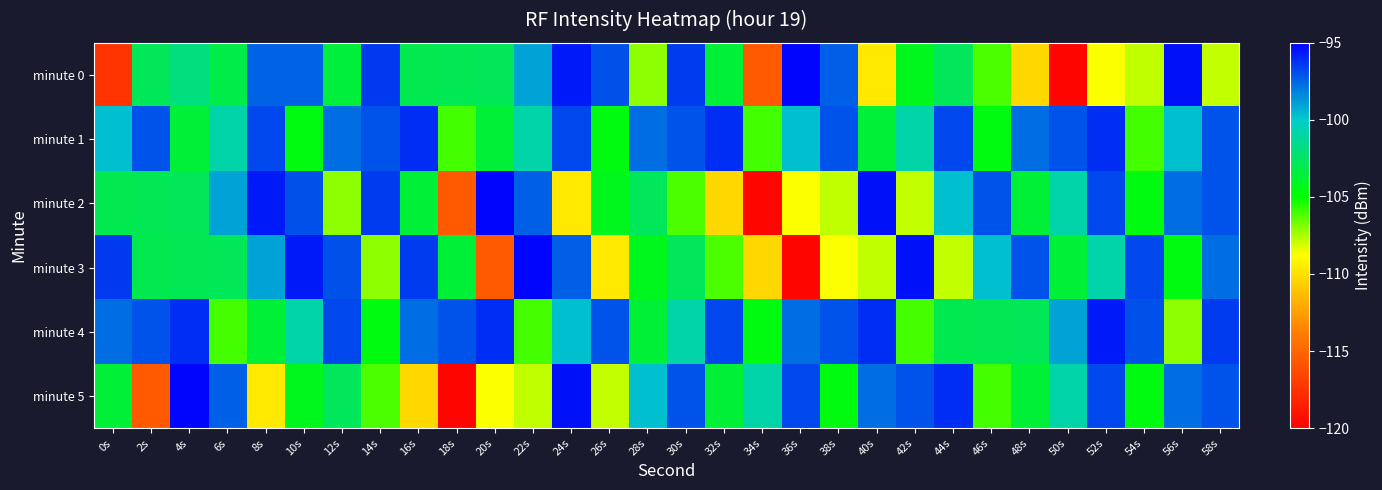

Reading left to right, extract all data points from this chart.

minute 0: 0s=-117.4	2s=-102.8	4s=-101.9	6s=-103.2	8s=-97.5	10s=-97.4	12s=-103.5	14s=-96.5	16s=-103.0	18s=-102.9	20s=-102.9	22s=-99.0	24s=-95.7	26s=-97.0	28s=-107.1	30s=-96.5	32s=-103.6	34s=-115.5	36s=-95.2	38s=-97.4	40s=-109.6	42s=-104.3	44s=-102.8	46s=-106.1	48s=-110.2	50s=-119.7	52s=-108.7	54s=-107.8	56s=-95.5	58s=-107.9
minute 1: 0s=-99.7	2s=-97.1	4s=-103.6	6s=-100.9	8s=-96.8	10s=-104.6	12s=-97.7	14s=-97.1	16s=-96.2	18s=-106.0	20s=-103.6	22s=-100.9	24s=-96.8	26s=-104.6	28s=-97.7	30s=-97.1	32s=-96.2	34s=-106.0	36s=-99.7	38s=-97.1	40s=-103.6	42s=-100.9	44s=-96.8	46s=-104.6	48s=-97.7	50s=-97.1	52s=-96.2	54s=-106.0	56s=-99.7	58s=-97.1
minute 2: 0s=-103.0	2s=-102.9	4s=-102.9	6s=-99.0	8s=-95.7	10s=-97.0	12s=-107.1	14s=-96.5	16s=-103.6	18s=-115.5	20s=-95.2	22s=-97.4	24s=-109.6	26s=-104.3	28s=-102.8	30s=-106.1	32s=-110.2	34s=-119.7	36s=-108.7	38s=-107.8	40s=-95.5	42s=-107.9	44s=-99.7	46s=-97.1	48s=-103.6	50s=-100.9	52s=-96.8	54s=-104.6	56s=-97.7	58s=-97.1
minute 3: 0s=-96.5	2s=-103.0	4s=-102.9	6s=-102.9	8s=-99.0	10s=-95.7	12s=-97.0	14s=-107.1	16s=-96.5	18s=-103.6	20s=-115.5	22s=-95.2	24s=-97.4	26s=-109.6	28s=-104.3	30s=-102.8	32s=-106.1	34s=-110.2	36s=-119.7	38s=-108.7	40s=-107.8	42s=-95.5	44s=-107.9	46s=-99.7	48s=-97.1	50s=-103.6	52s=-100.9	54s=-96.8	56s=-104.6	58s=-97.7
minute 4: 0s=-97.7	2s=-97.1	4s=-96.2	6s=-106.0	8s=-103.6	10s=-100.9	12s=-96.8	14s=-104.6	16s=-97.7	18s=-97.1	20s=-96.2	22s=-106.0	24s=-99.7	26s=-97.1	28s=-103.6	30s=-100.9	32s=-96.8	34s=-104.6	36s=-97.7	38s=-97.1	40s=-96.2	42s=-106.0	44s=-103.0	46s=-102.9	48s=-102.9	50s=-99.0	52s=-95.7	54s=-97.0	56s=-107.1	58s=-96.5
minute 5: 0s=-103.6	2s=-115.5	4s=-95.2	6s=-97.4	8s=-109.6	10s=-104.3	12s=-102.8	14s=-106.1	16s=-110.2	18s=-119.7	20s=-108.7	22s=-107.8	24s=-95.5	26s=-107.9	28s=-99.7	30s=-97.1	32s=-103.6	34s=-100.9	36s=-96.8	38s=-104.6	40s=-97.7	42s=-97.1	44s=-96.2	46s=-106.0	48s=-103.6	50s=-100.9	52s=-96.8	54s=-104.6	56s=-97.7	58s=-97.1